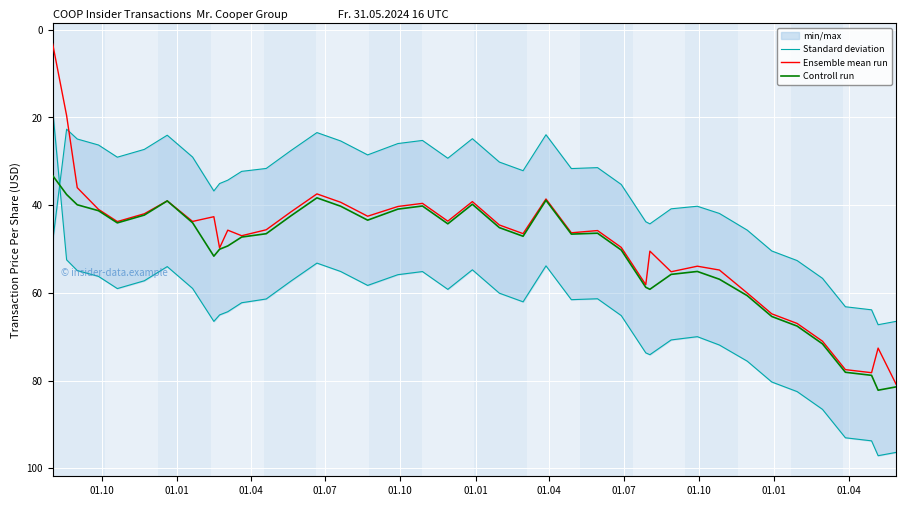

Reading left to right, transcribe all the data shown in this chart.

Standard deviation: 48.2	22.7	24.9	26.3	29.1	27.3	24.0	29.0	36.8	35.1	34.3	32.3	31.6	27.6	23.4	25.3	28.5	25.9	25.2	29.3	24.8	30.2	32.1	23.9	31.6	31.4	35.3	43.8	44.3	40.8	40.2	41.9	45.7	50.4	52.6	56.7	63.2	63.9	67.2	66.5
Ensemble mean run: 3.2	19.6	36.0	41.0	43.7	42.0	39.0	43.7	42.6	49.7	45.7	47.0	45.6	41.6	37.4	39.3	42.5	40.3	39.6	43.6	39.2	44.5	46.5	38.6	46.3	45.8	49.6	58.1	50.5	55.2	53.9	54.8	60.0	64.8	67.0	71.0	77.5	78.2	72.6	80.8
Controll run: 33.2	37.6	39.9	41.3	44.0	42.2	39.0	44.0	51.6	50.0	49.3	47.3	46.5	42.5	38.3	40.2	43.4	40.9	40.2	44.2	39.8	45.1	47.1	38.9	46.6	46.4	50.2	58.7	59.2	55.8	55.1	56.9	60.6	65.4	67.6	71.6	78.1	78.8	82.2	81.4